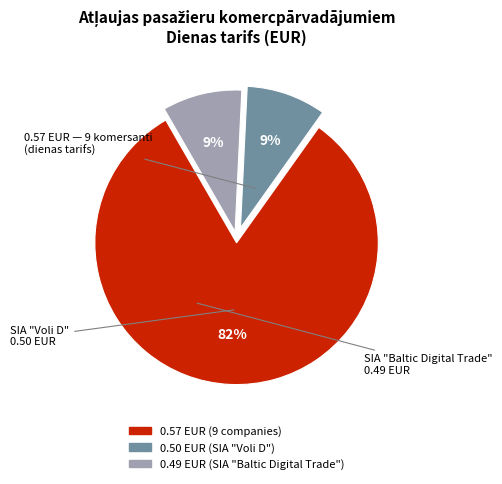

To the nearest percent, what is the average slice percentage?

33%